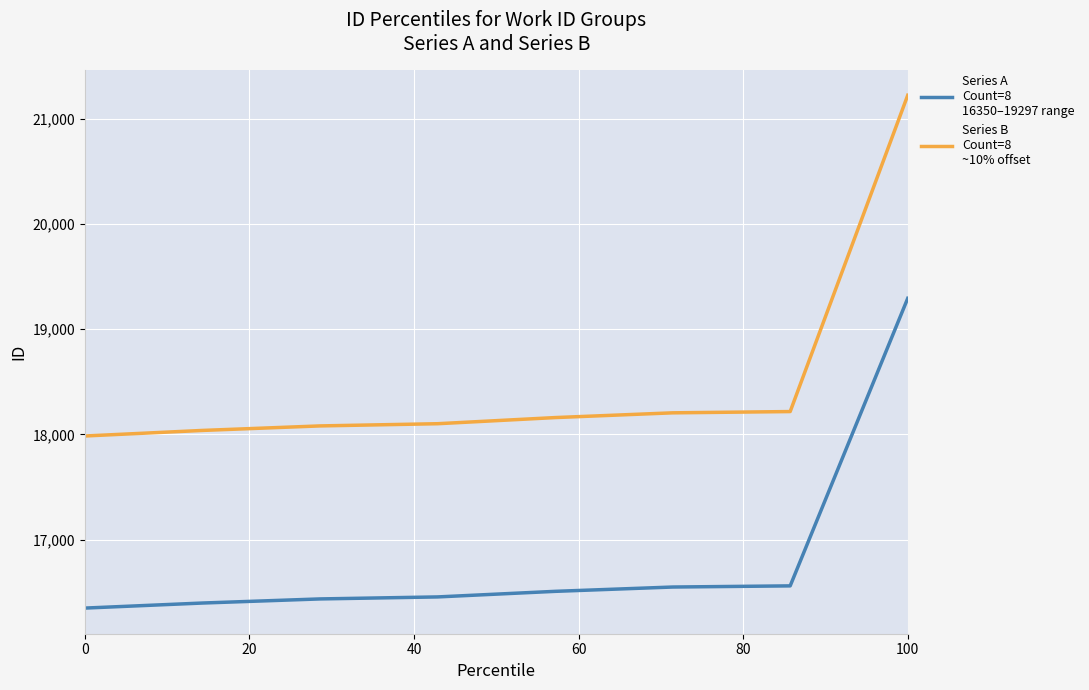

How many distinct data groups are displayed?

2